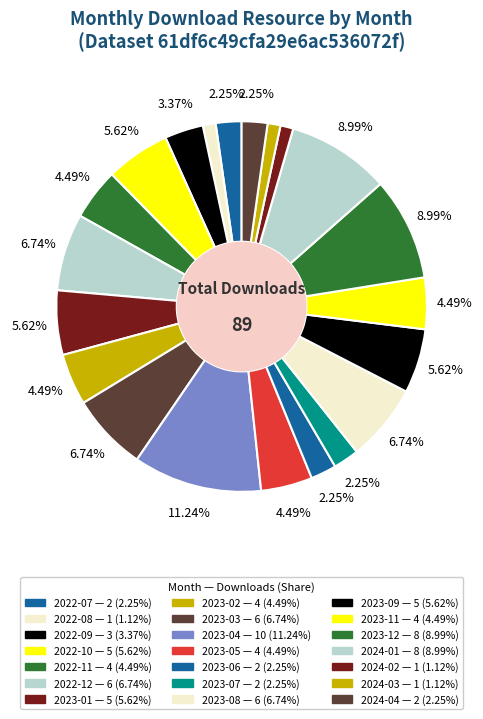

To the nearest percent, what is the average slice percentage?

5%